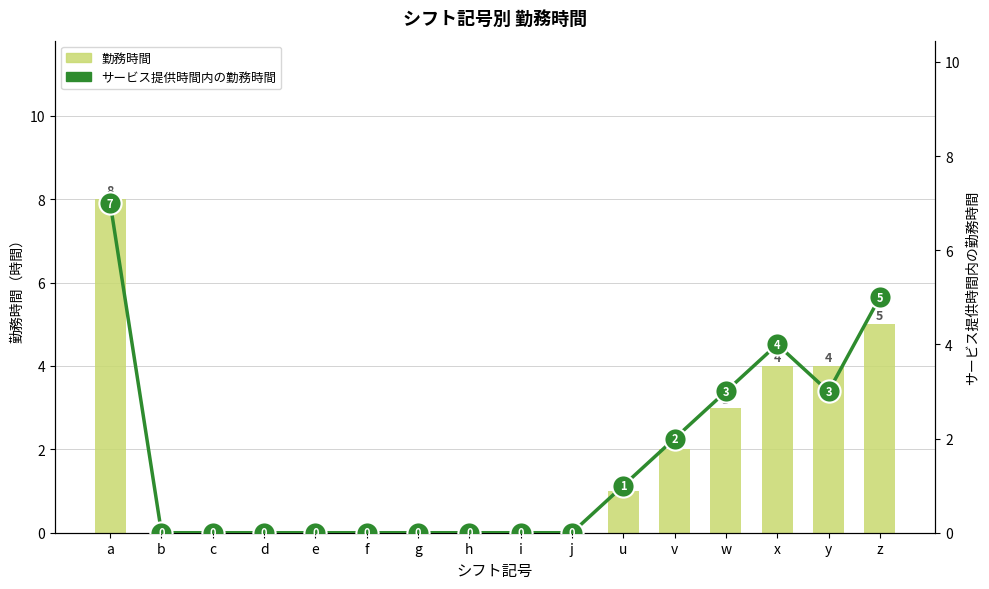

How many groups of bars are there?

16